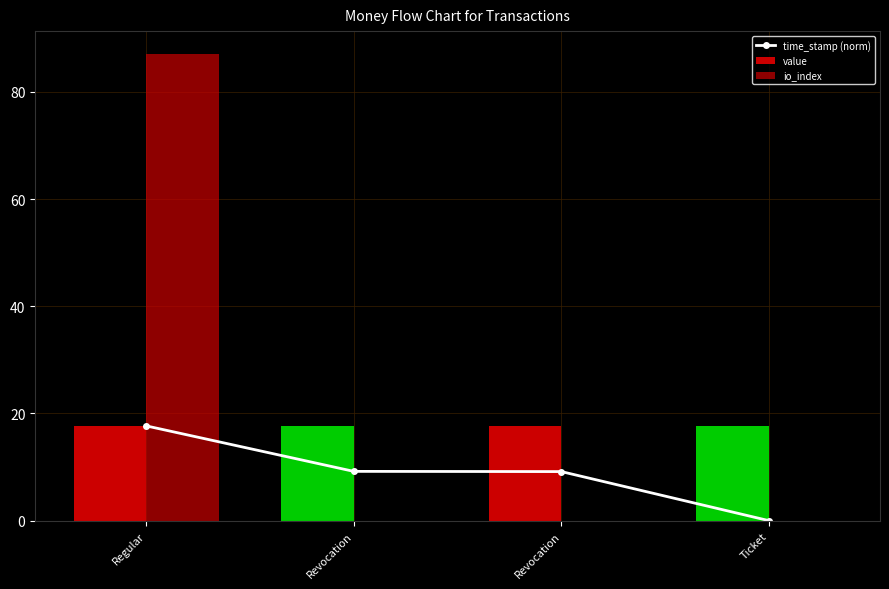

At which label does time_stamp (norm) first exceed 9?

Regular